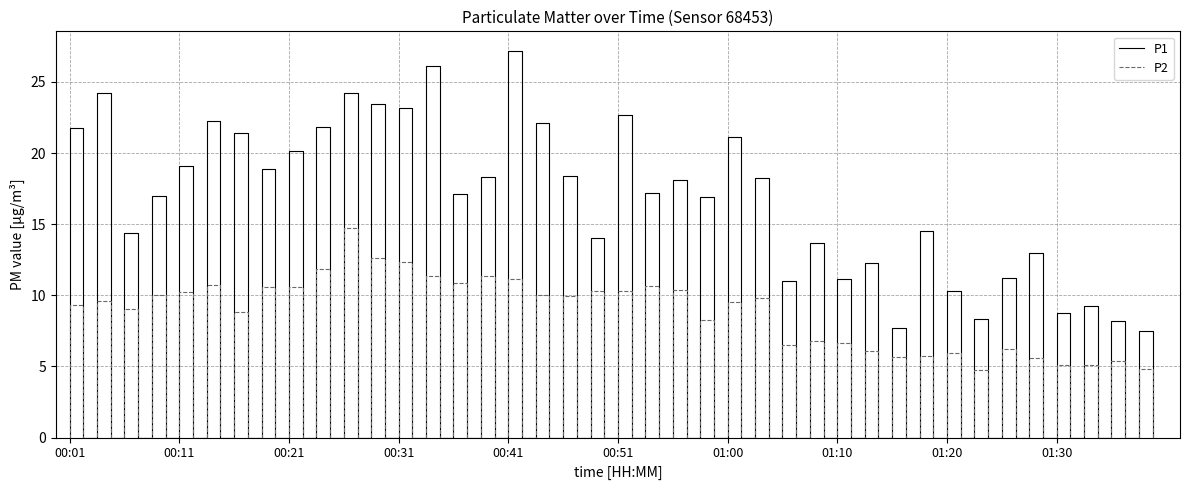

How many data points in P1 are less than 18?

20